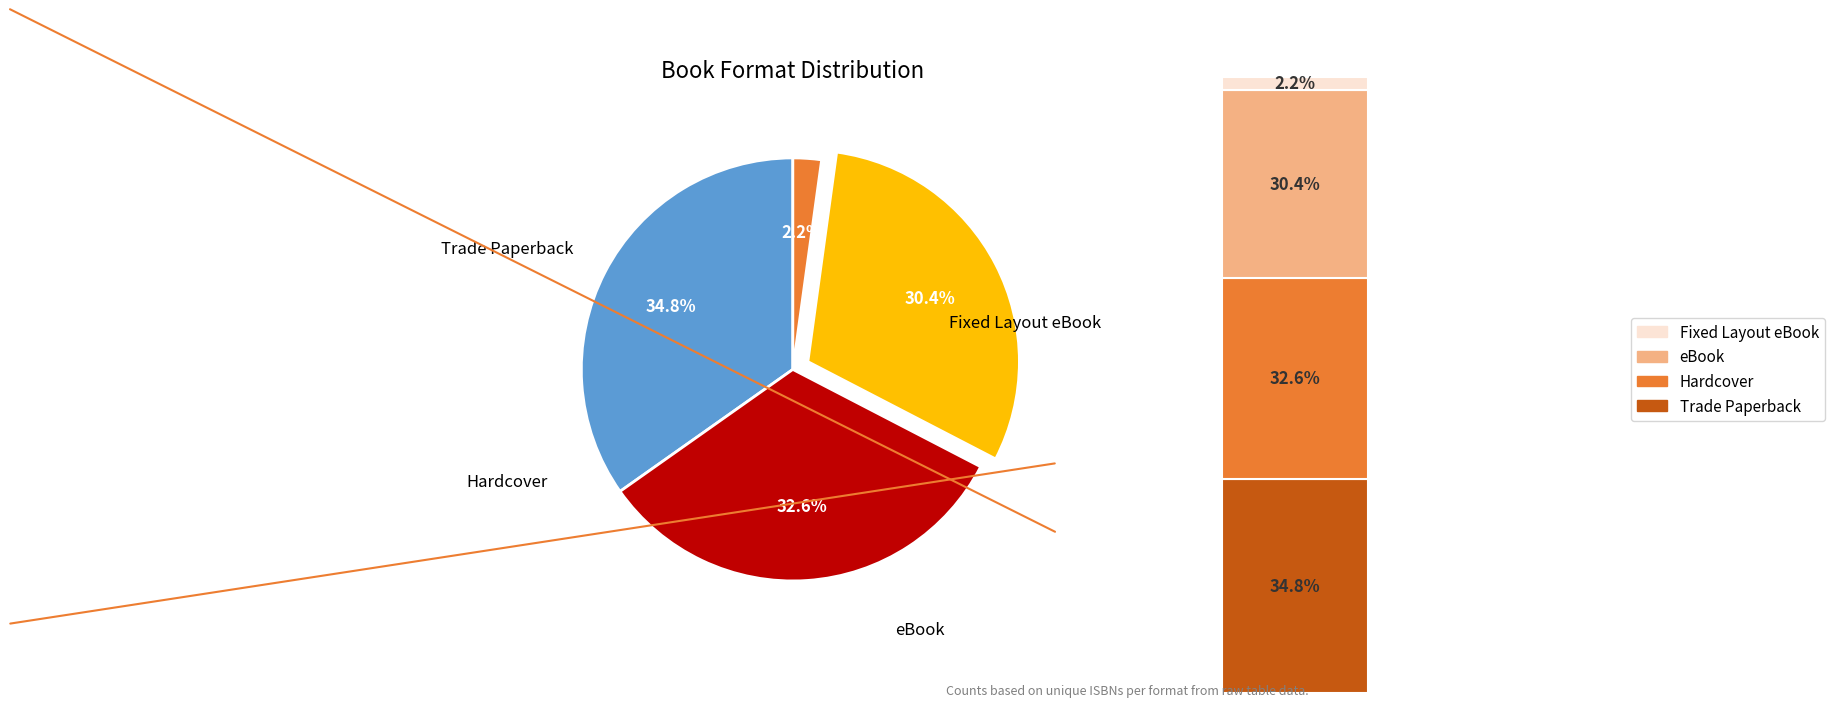

Combined, what portion of the pie is eBook and Hardcover?

63.0%